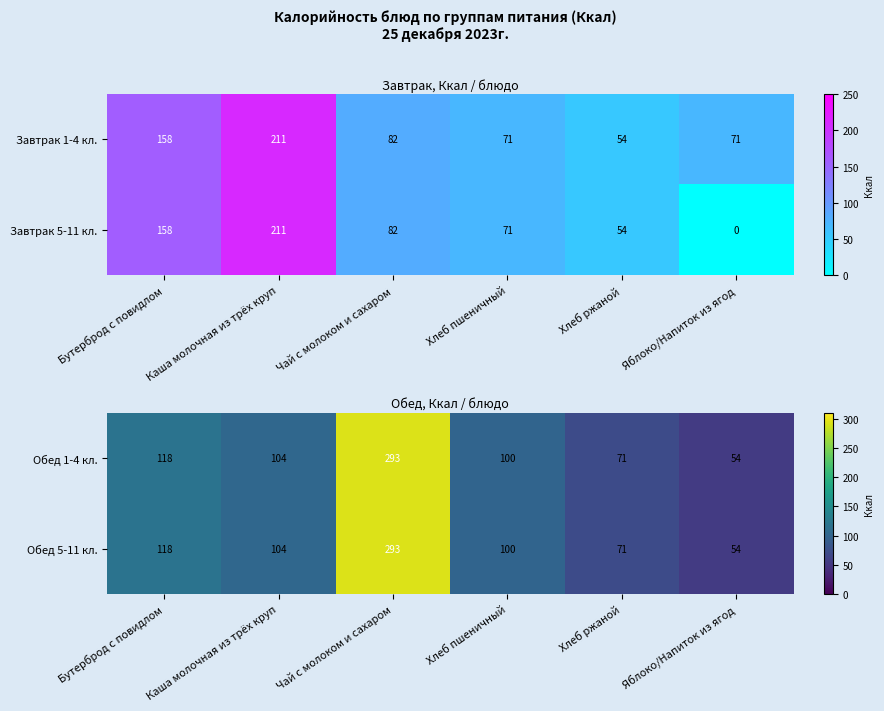

The Обед 5-11 кл. series shows 102.5 at Хлеб ржаной. True or false?

False